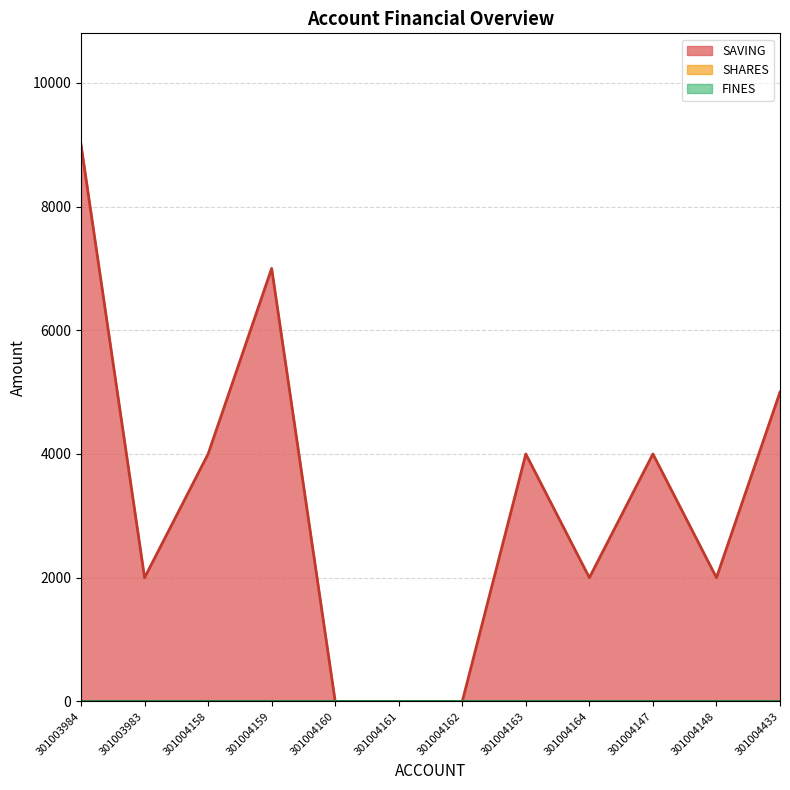

True or false: FINES has more than 2 points higher than both neighbors.

False